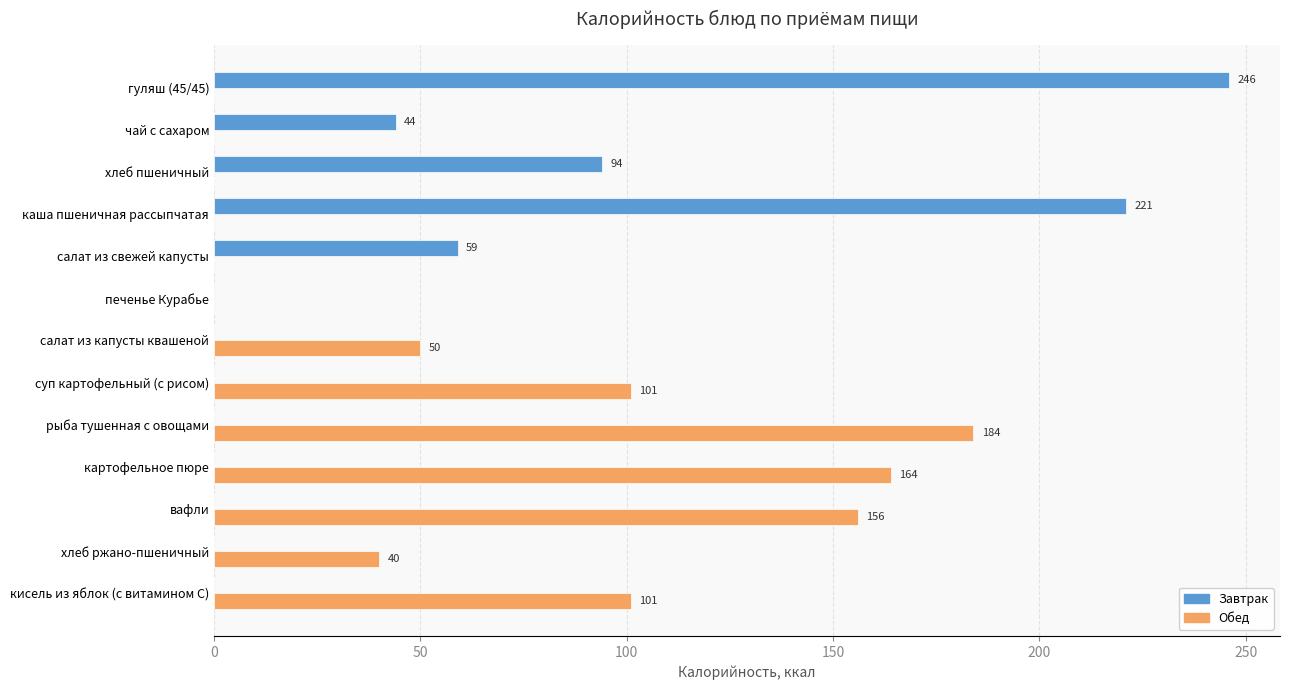

What is the sum of the Завтрак values at салат из свежей капусты and печенье Курабье?

59